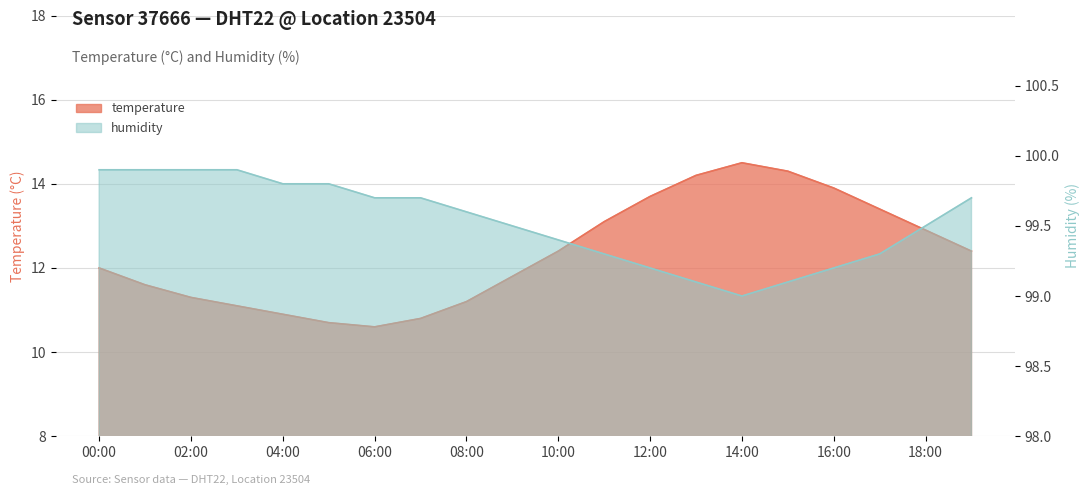

What is the difference between the second highest and minimum values in the humidity series?

0.9